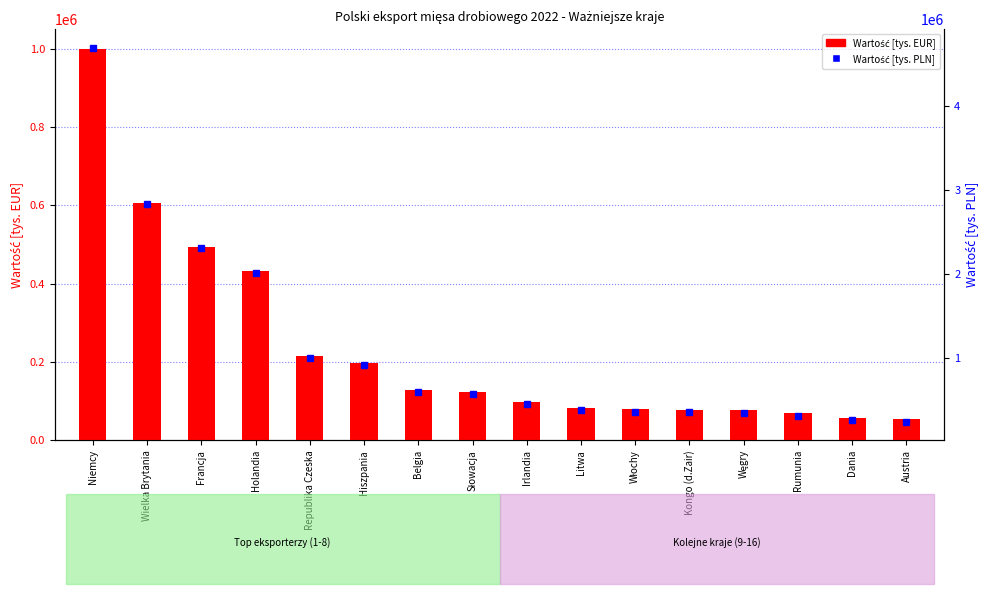

At which category does the chart reach its peak across all series?

Niemcy